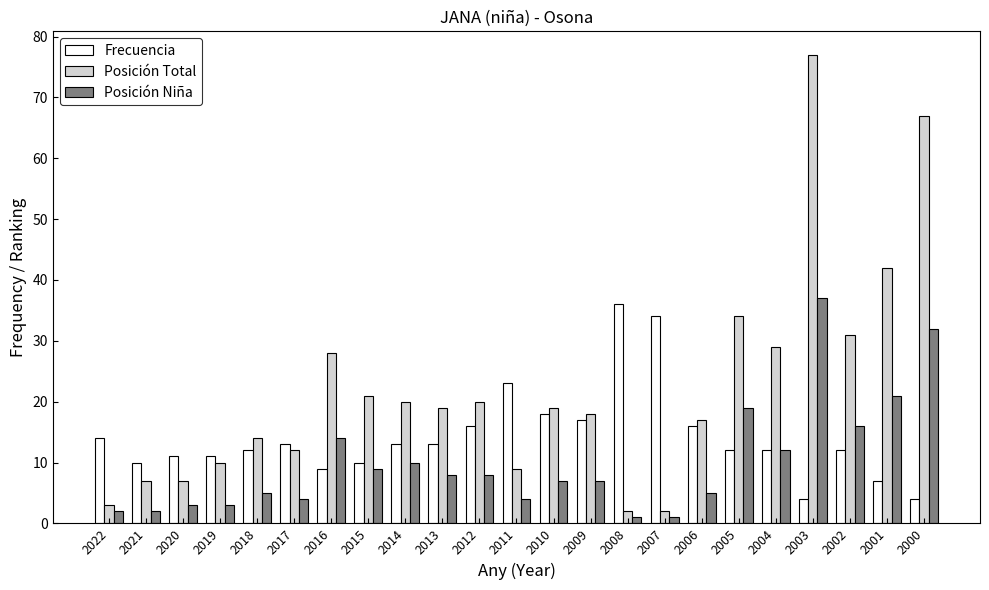

True or false: Posición Niña has a value of 21 at 2001.

True